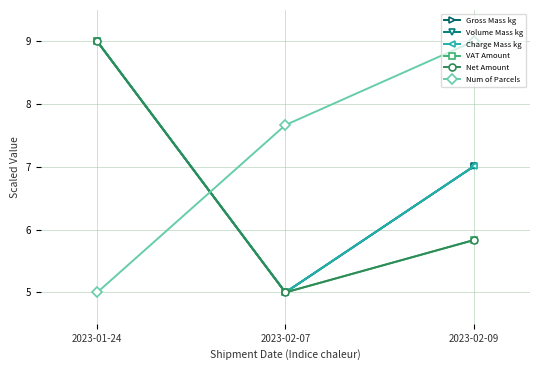

The value of VAT Amount at 2023-02-07 is 5.0. True or false?

True